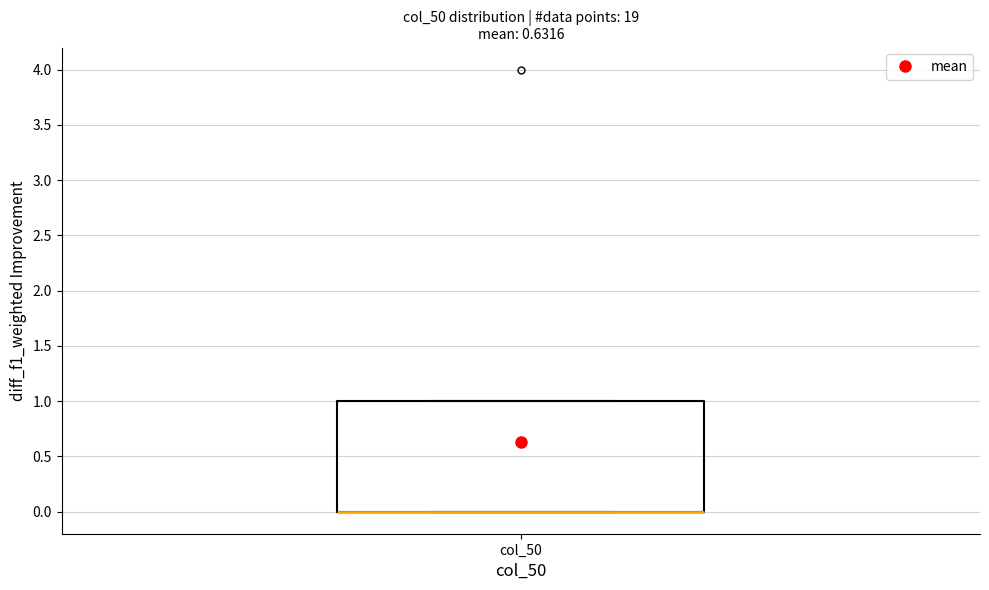

Read this box plot against the y-axis: the position of the median line, the range covered by the box, and the ends of both whiskers. The values are not printed on the chart, so give them approximately, as read against the axis.

median 0 (drawn on the box's lower edge), box 0 to 1, whiskers 0 to 1